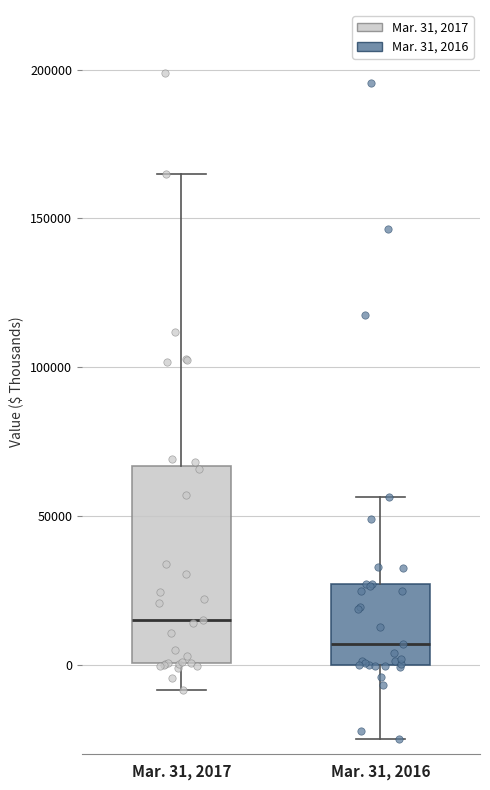

Where does the upper whisker of the box for Mar. 31, 2017 end on the y-axis? The values are not printed on the chart, so give them approximately, as read against the axis.

165000